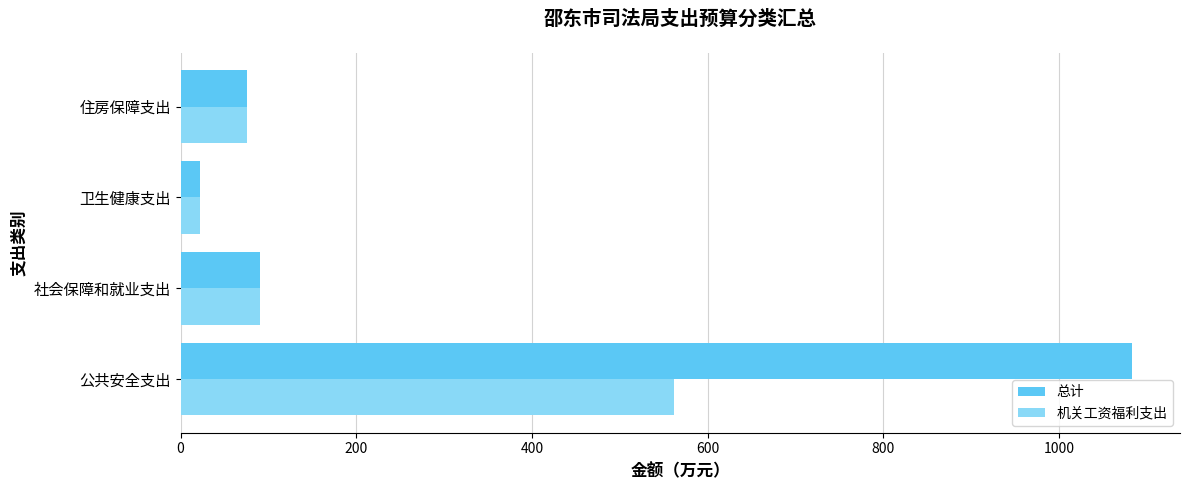

Where is 机关工资福利支出 nearest to the value 291?

社会保障和就业支出